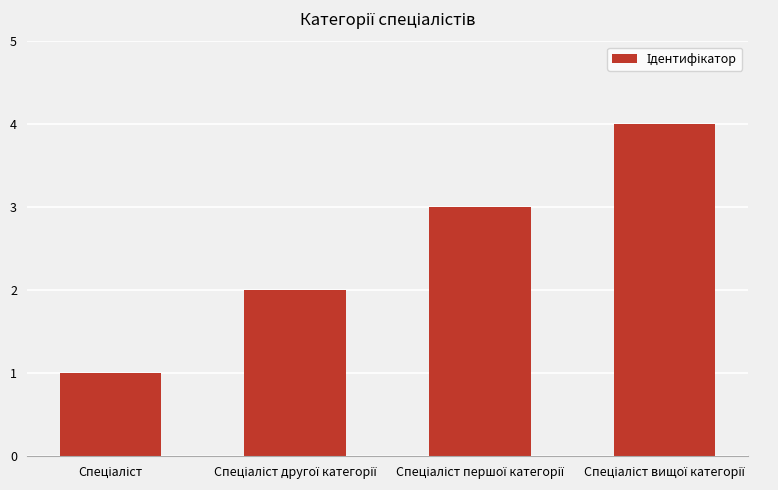

Are the bars grouped side by side (vs. stacked)?

No